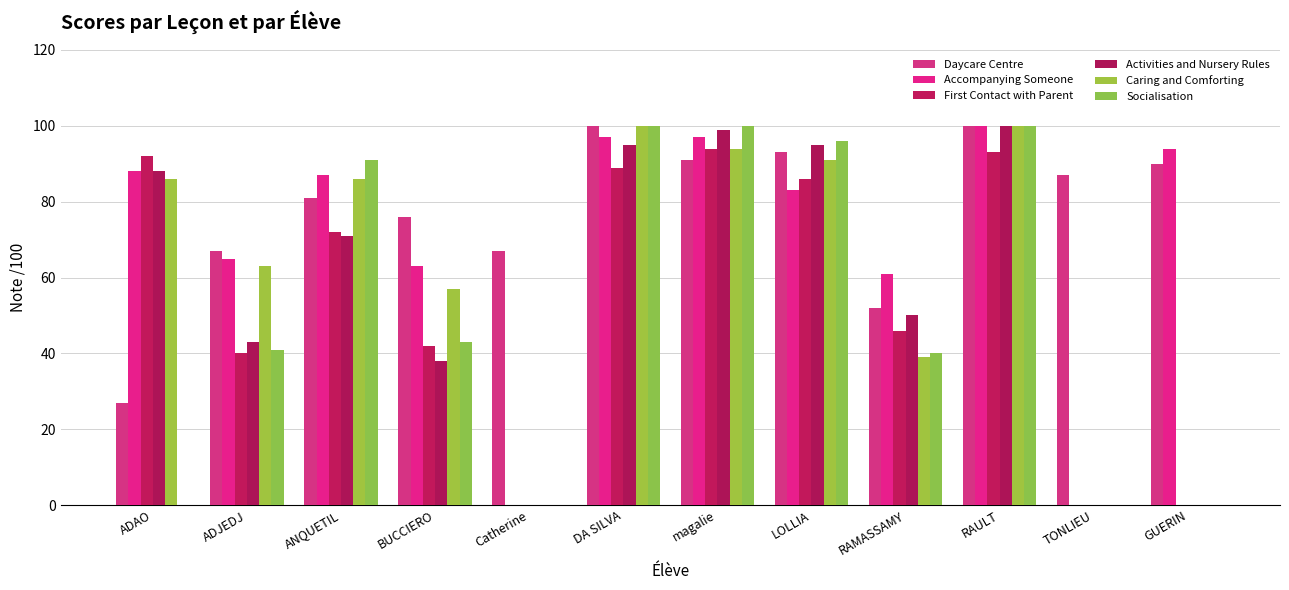

How many series are shown in this chart?

6